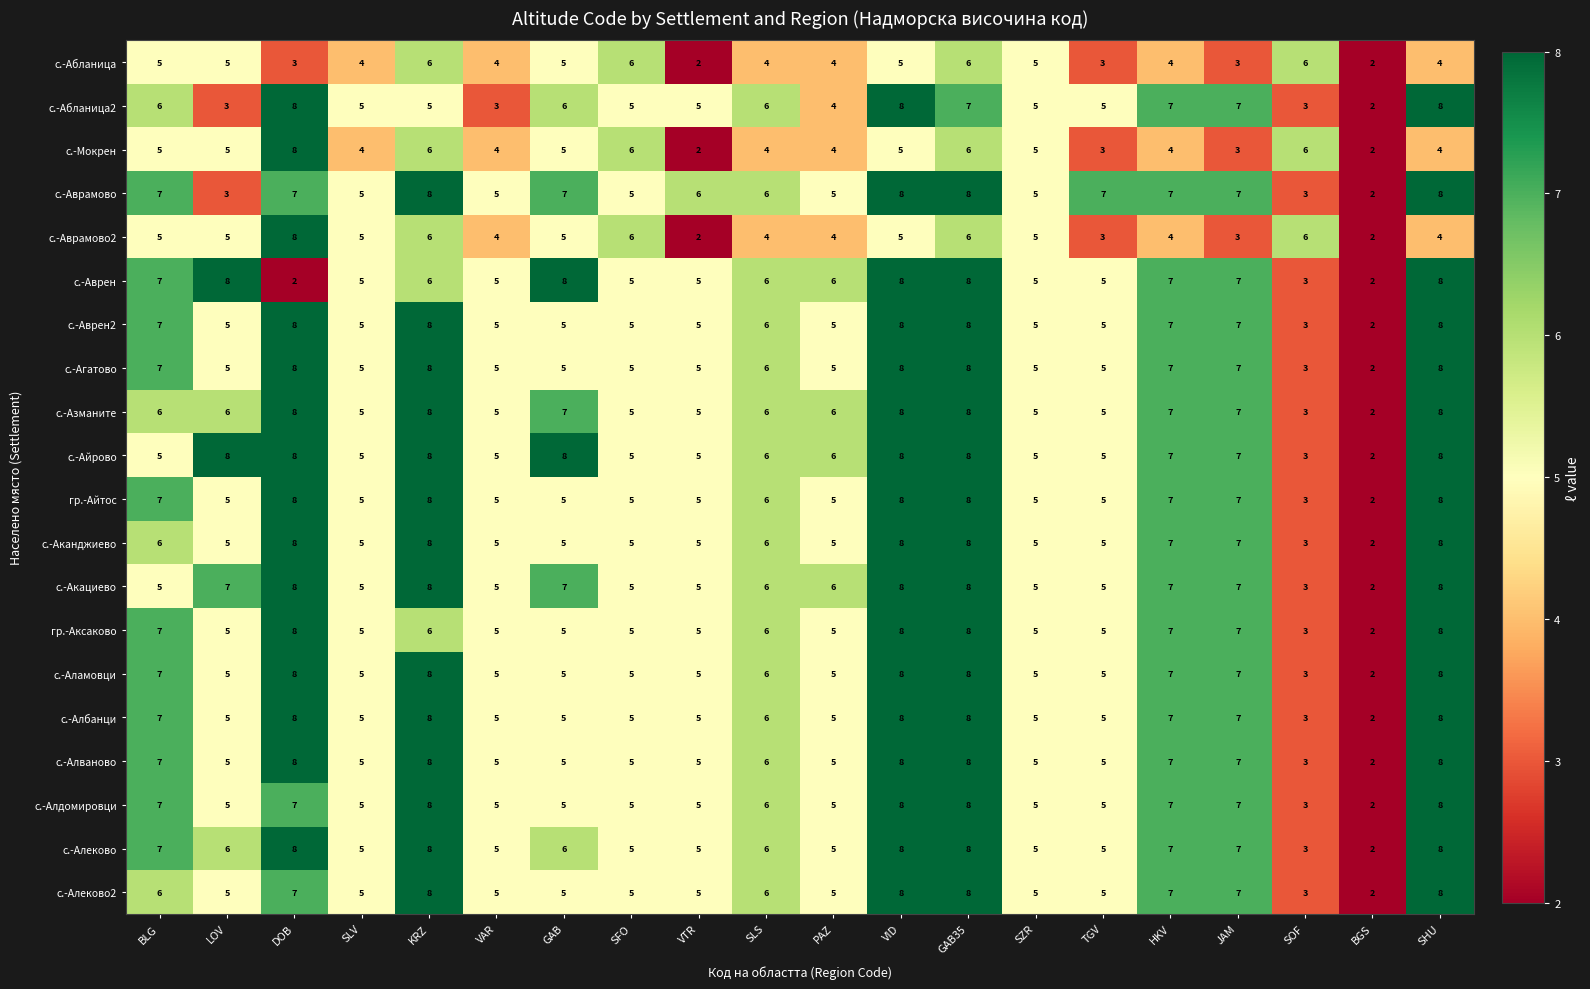

What is the minimum value shown in the chart?

2